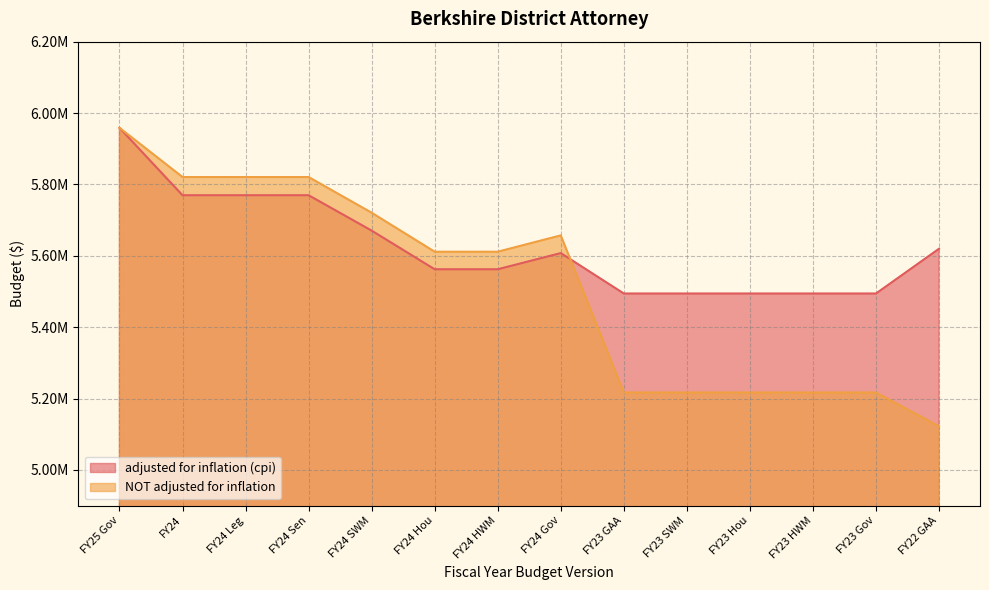

How many values in the adjusted for inflation (cpi) series exceed 5607520?

6